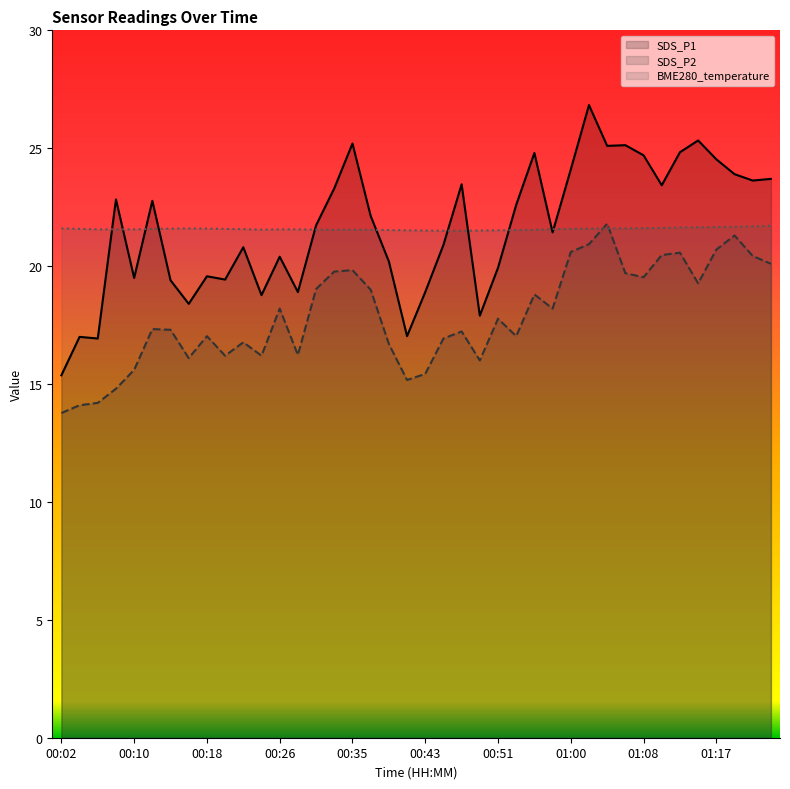

Reading left to right, transcribe all the data shown in this chart.

SDS_P1: 15.4	17.0	16.9	22.8	19.5	22.8	19.4	18.4	19.6	19.4	20.8	18.8	20.4	18.9	21.7	23.3	25.2	22.1	20.2	17.0	18.9	20.9	23.5	17.9	19.9	22.6	24.8	21.4	24.1	26.8	25.1	25.1	24.7	23.4	24.8	25.3	24.5	23.9	23.6	23.7
SDS_P2: 13.8	14.1	14.2	14.8	15.6	17.3	17.3	16.1	17.0	16.2	16.8	16.2	18.2	16.2	19.0	19.8	19.8	19.0	16.7	15.2	15.4	16.9	17.2	16.0	17.8	17.0	18.8	18.2	20.6	20.9	21.8	19.7	19.5	20.5	20.6	19.3	20.7	21.3	20.4	20.1
BME280_temperature: 21.6	21.6	21.6	21.6	21.6	21.6	21.6	21.6	21.6	21.6	21.6	21.6	21.6	21.6	21.6	21.5	21.6	21.5	21.5	21.5	21.5	21.5	21.5	21.5	21.5	21.5	21.5	21.6	21.6	21.6	21.6	21.6	21.6	21.6	21.6	21.6	21.7	21.7	21.7	21.7